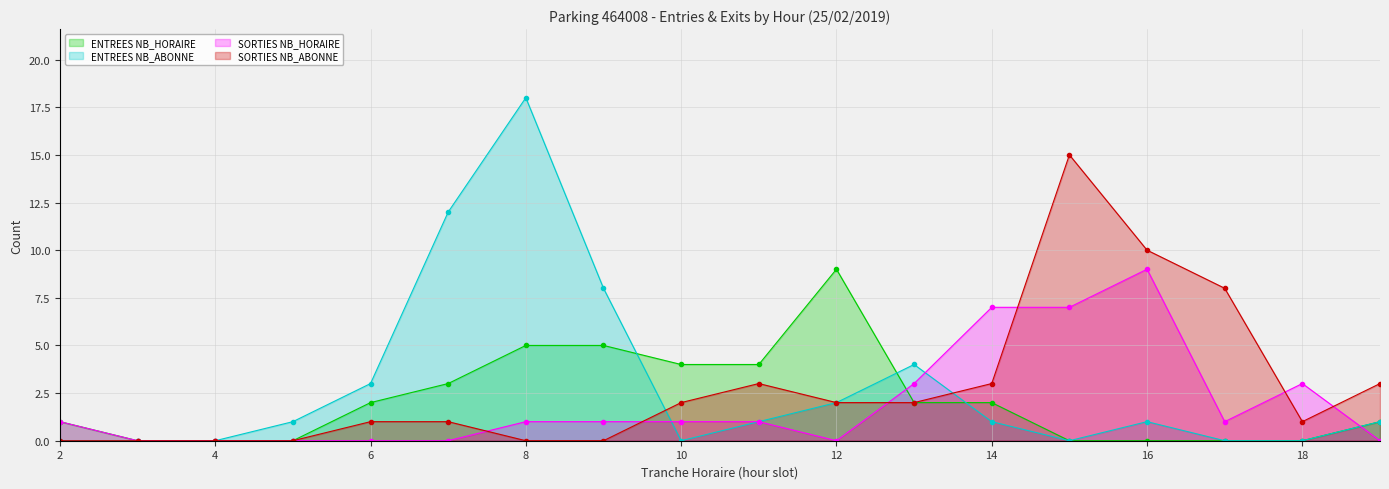

At which label does ENTREES NB_HORAIRE first exceed 2?

7